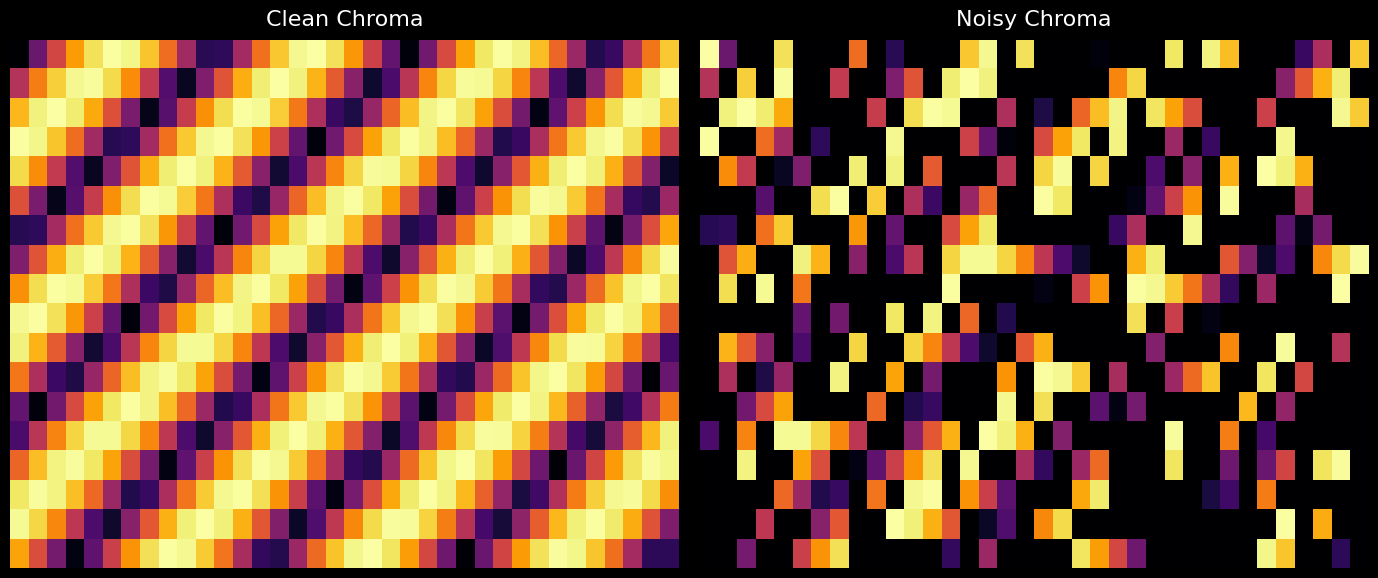

What is the maximum value shown in the chart?

1.0